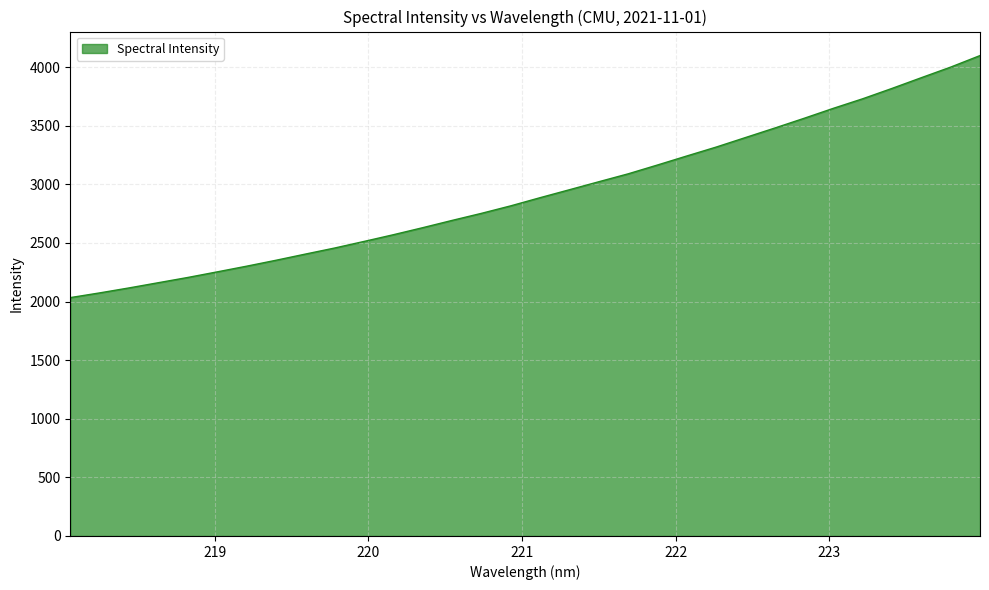

What is the minimum value shown in the chart?

2033.4